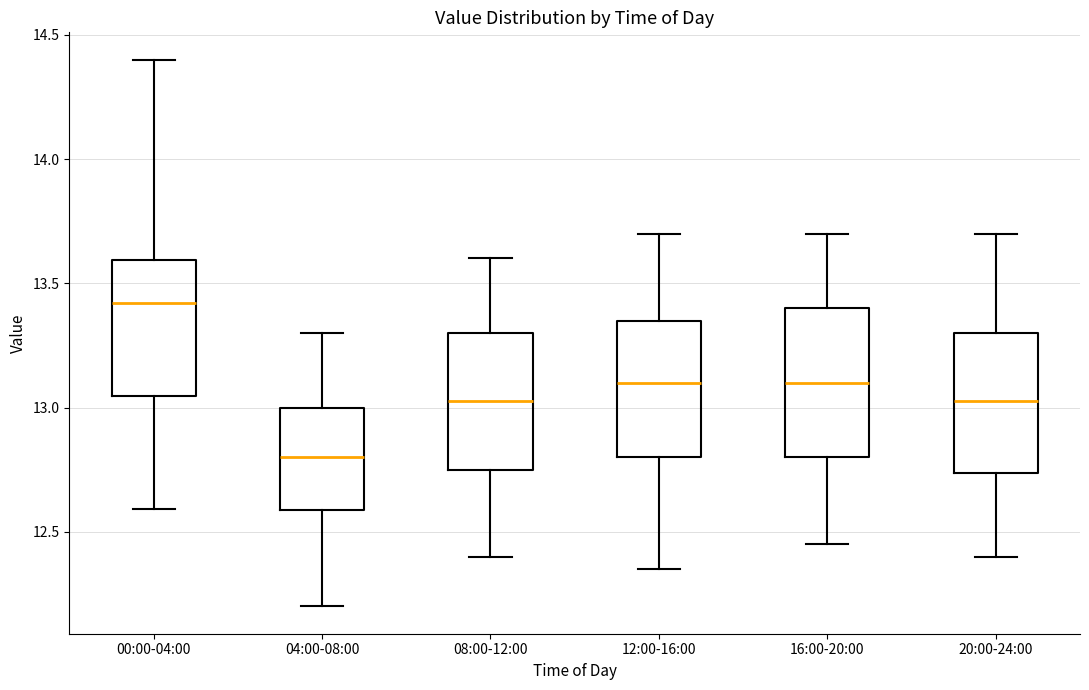

Which box's median line is the highest?

00:00-04:00